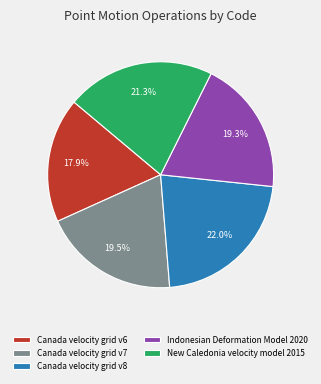

Do New Caledonia velocity model 2015 and Canada velocity grid v6 together represent more than half of the pie?

No